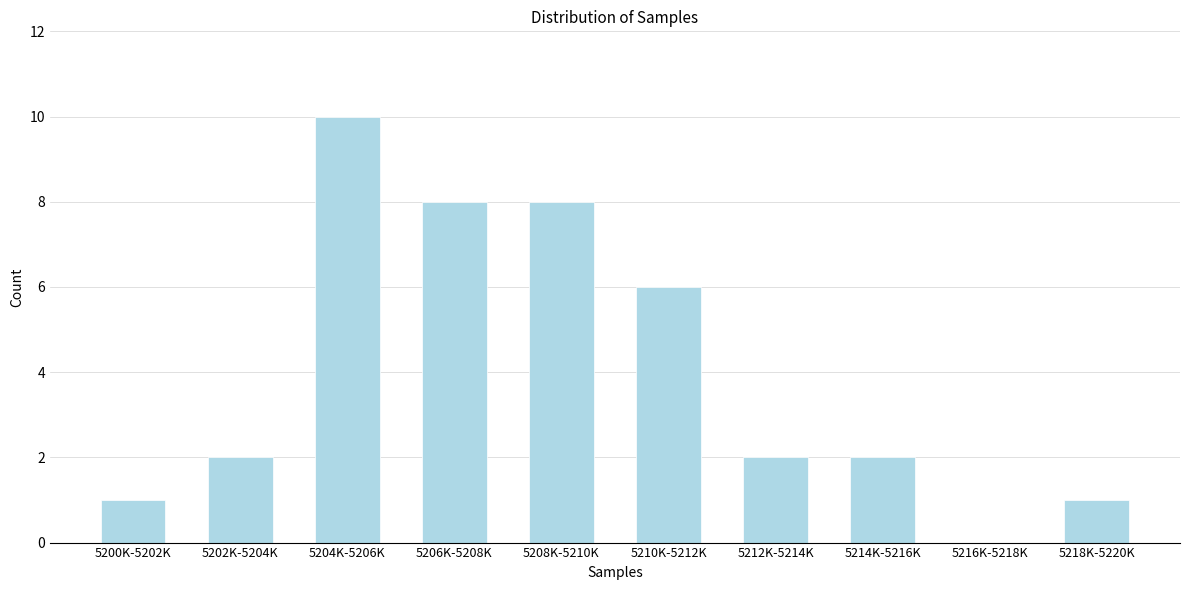

Reading right to left, list all the values displayed in this chart.

5218K-5220K=1	5216K-5218K=0	5214K-5216K=2	5212K-5214K=2	5210K-5212K=6	5208K-5210K=8	5206K-5208K=8	5204K-5206K=10	5202K-5204K=2	5200K-5202K=1